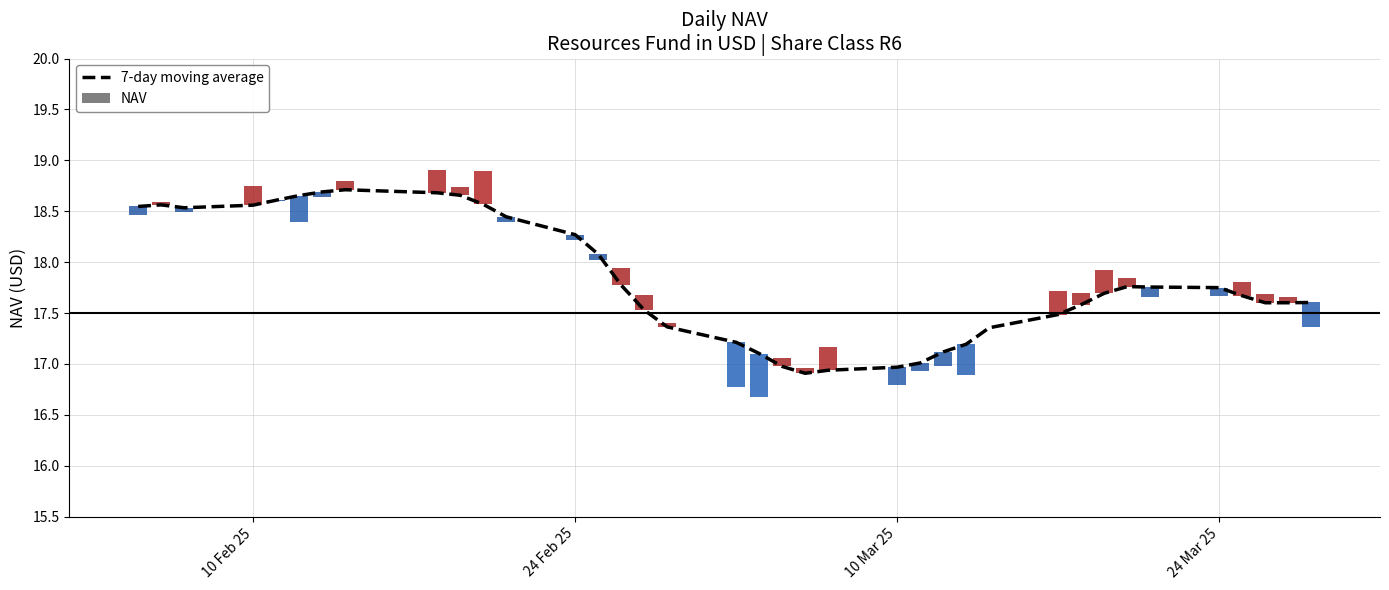

Count the number of categories in the chart.

37